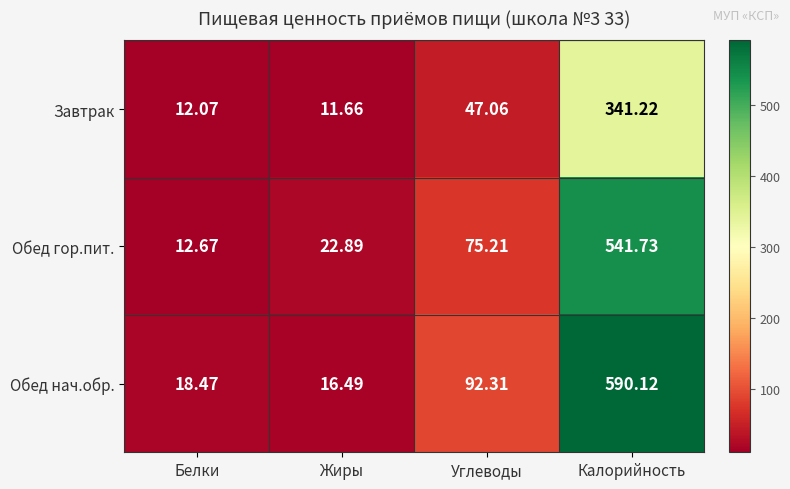

At how many categories does at least one series exceed 307?

1